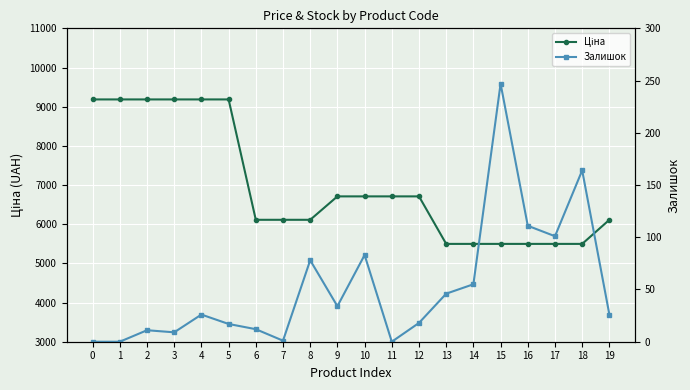

How many lines are shown in the chart?

2